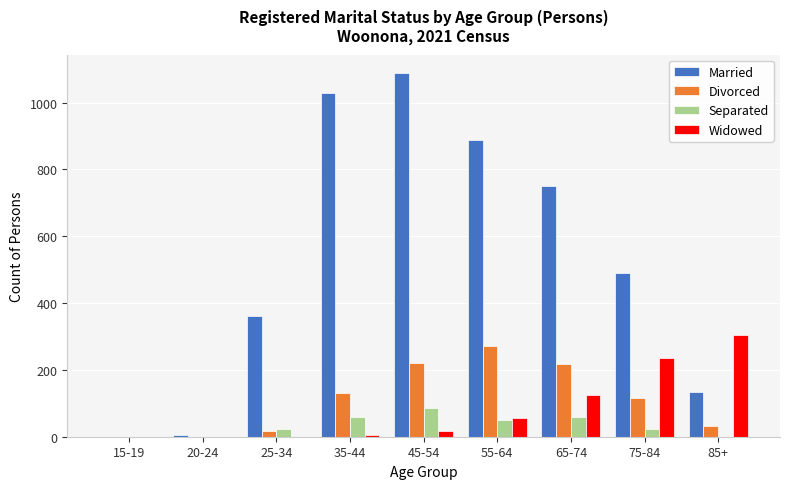

What is the sum of all Widowed values?

743